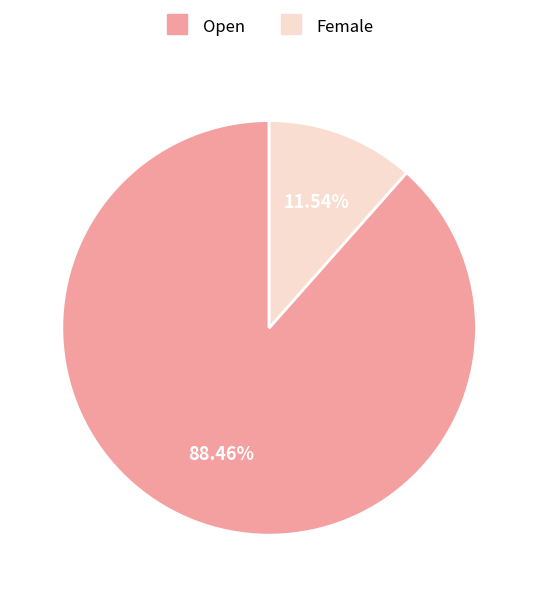

Rank the categories by value from highest to lowest.

Open, Female